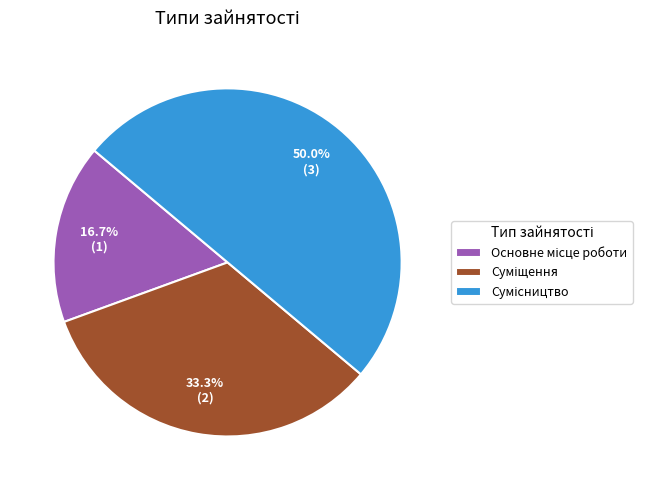

Count the number of slices in the pie.

3